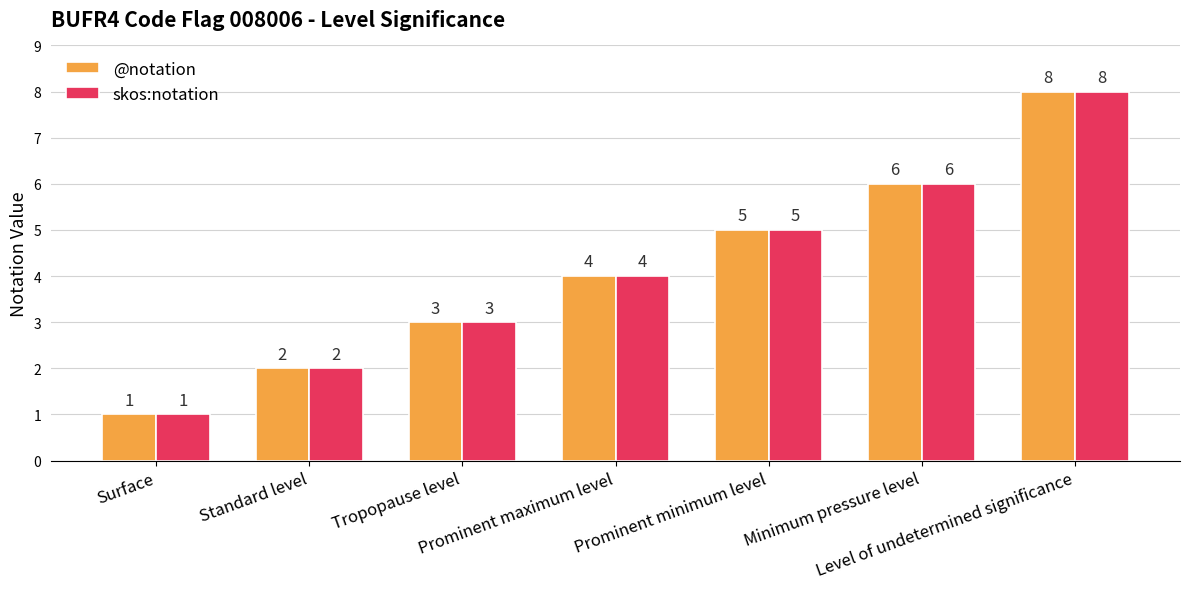

How many bars are there in each group?

2